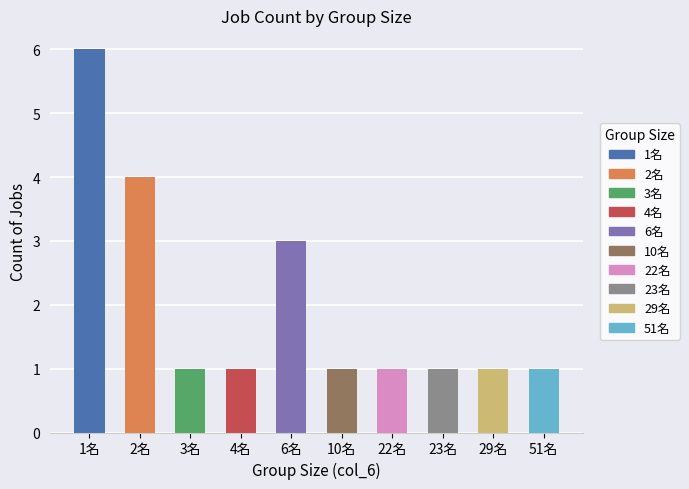

Which category has the highest value across all series?

1名